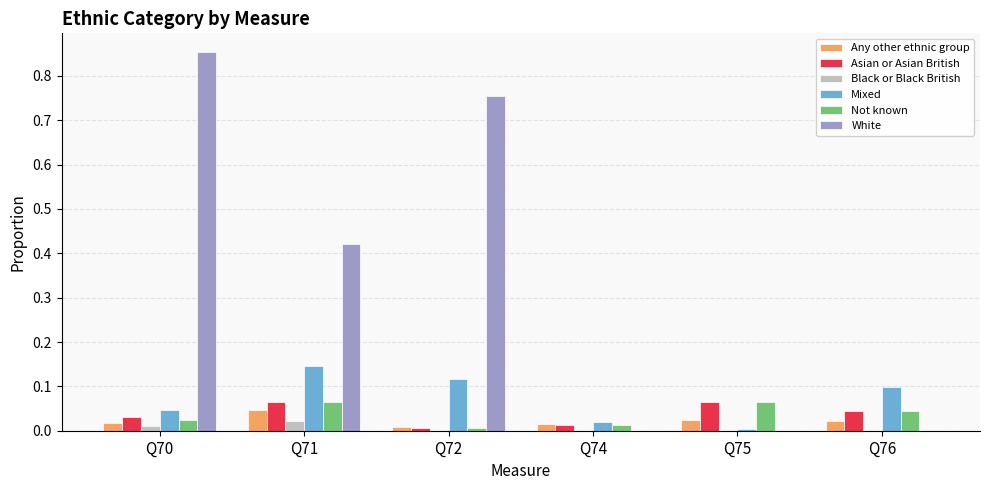

Is it true that Mixed equals 0.1 at Q72?

True